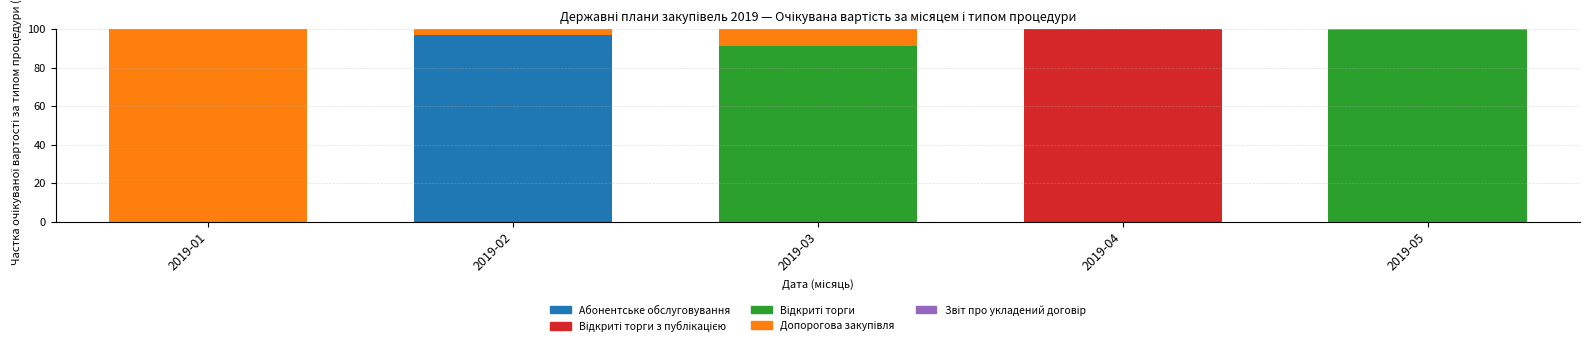

Count the number of categories in the chart.

5